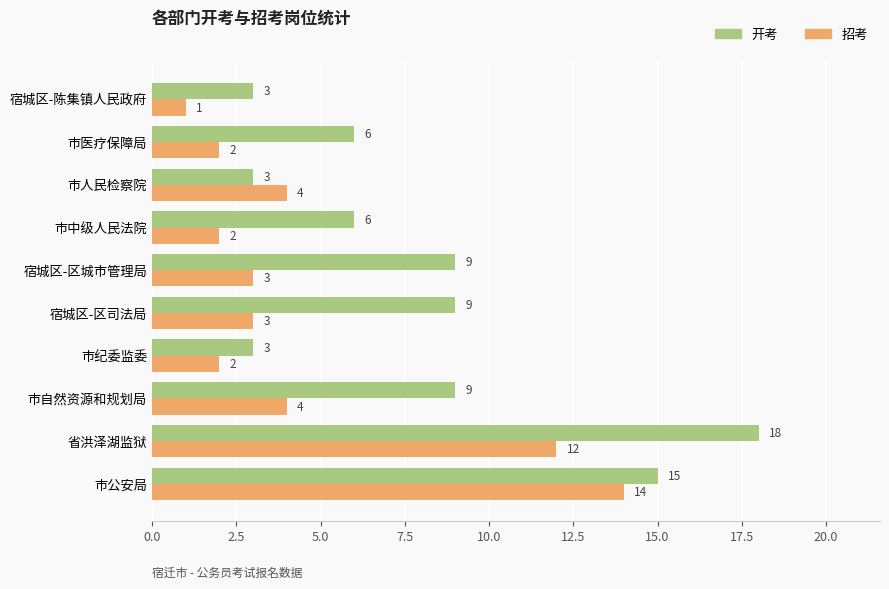

Rank the series by their maximum value, from lowest to highest.

招考, 开考